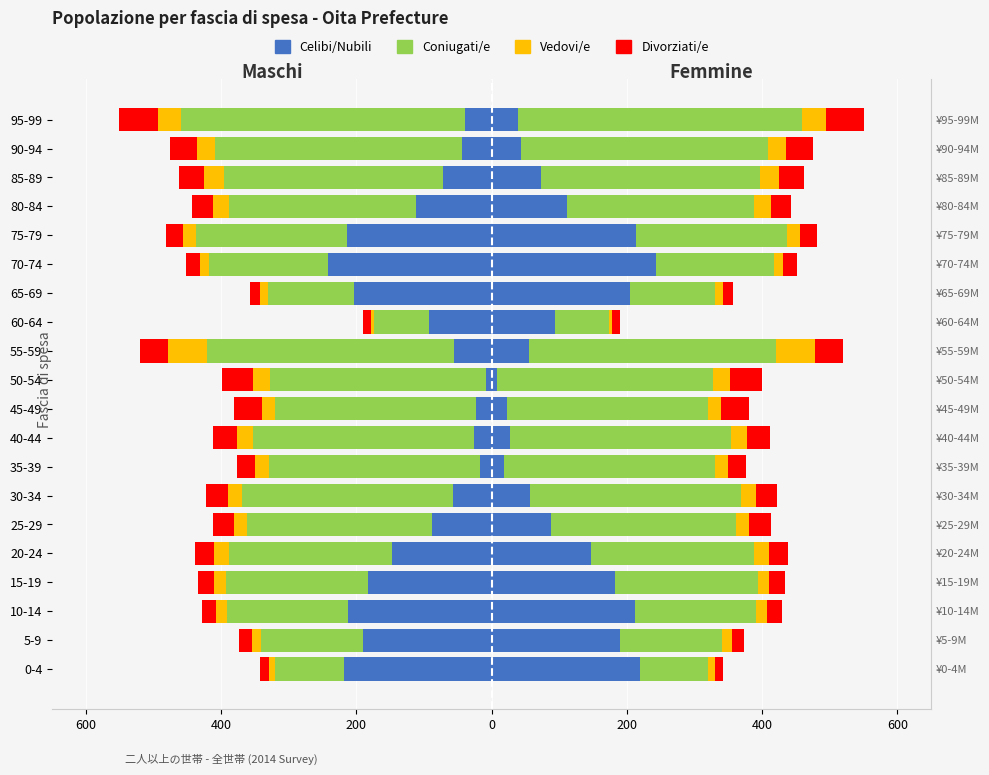

What is the value of the Celibi/Nubili bar at the 10th from the left?

-22.8